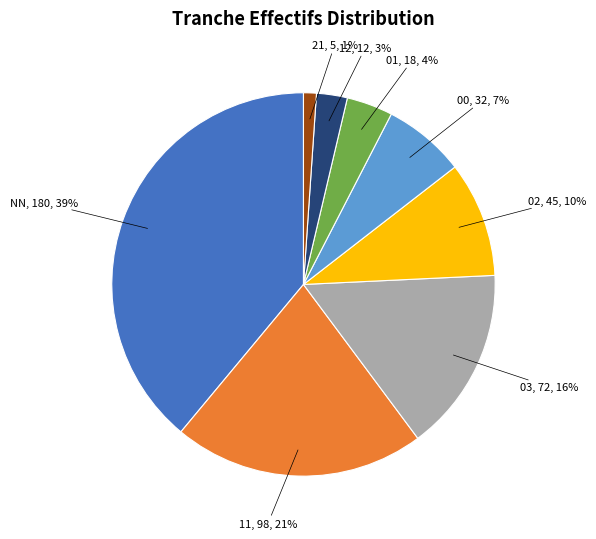

To the nearest percent, what is the average slice percentage?

12%